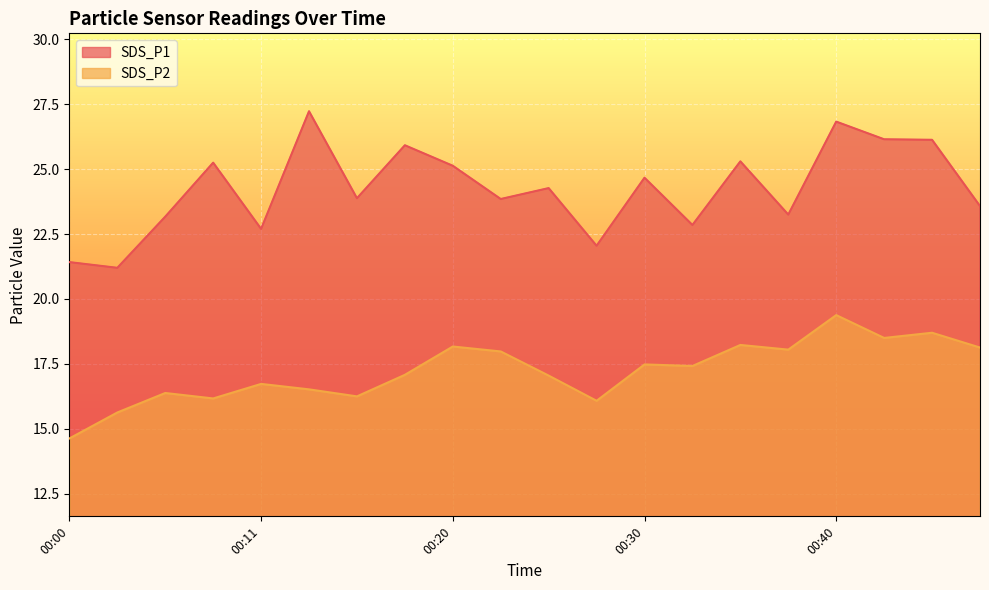

What is the value of the SDS_P2 point at the 6th from the left?

16.5